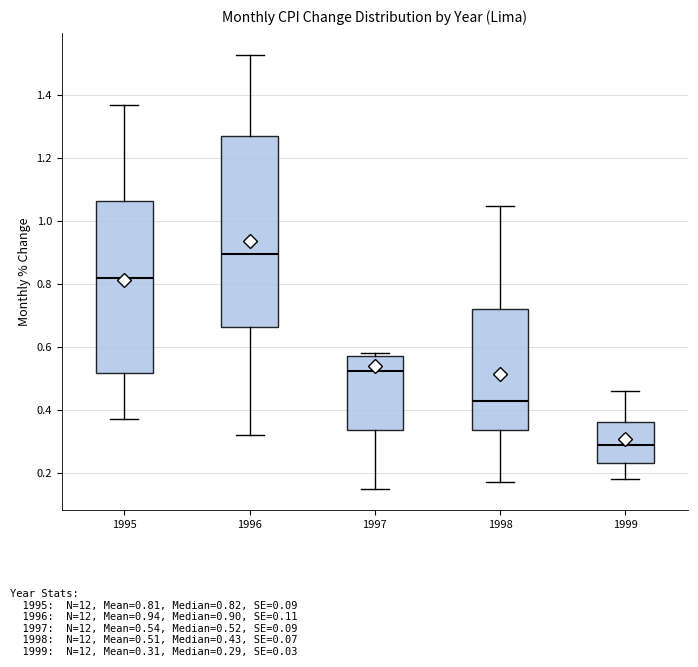

Reading left to right, read every box against the y-axis: the position of its median line, the range the box covers, and the ends of its whiskers. The values are not printed on the chart, so give them approximately, as read against the axis.

1995: median 0.82, box 0.52 to 1.06, whiskers 0.38 to 1.38
1996: median 0.90, box 0.66 to 1.28, whiskers 0.32 to 1.54
1997: median 0.52, box 0.34 to 0.58, whiskers 0.16 to 0.58 (just above the box's upper edge)
1998: median 0.44, box 0.34 to 0.72, whiskers 0.18 to 1.06
1999: median 0.30, box 0.24 to 0.36, whiskers 0.18 to 0.46